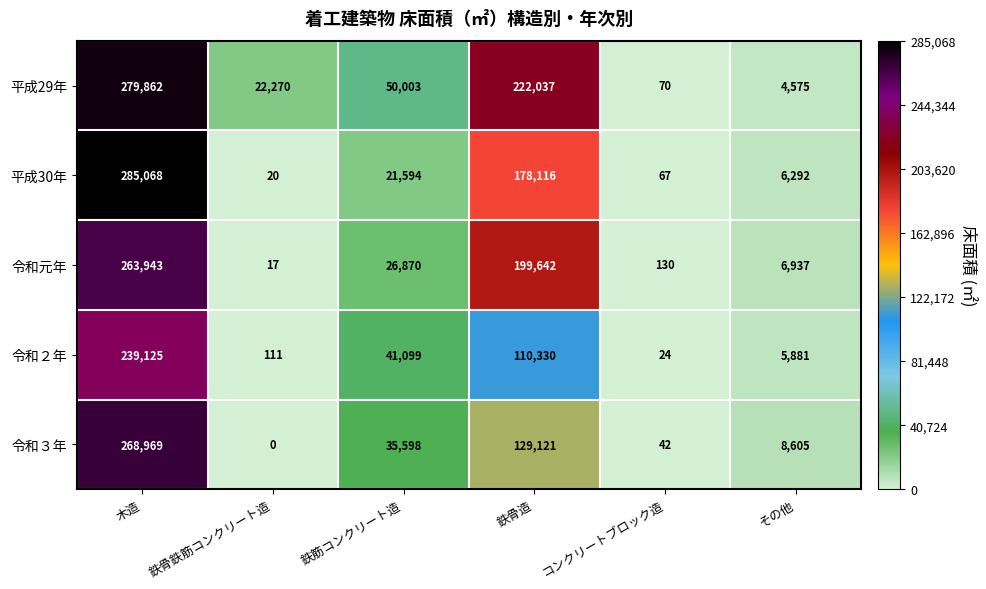

What is the total value across all series at 鉄骨鉄筋コンクリート造?

22418